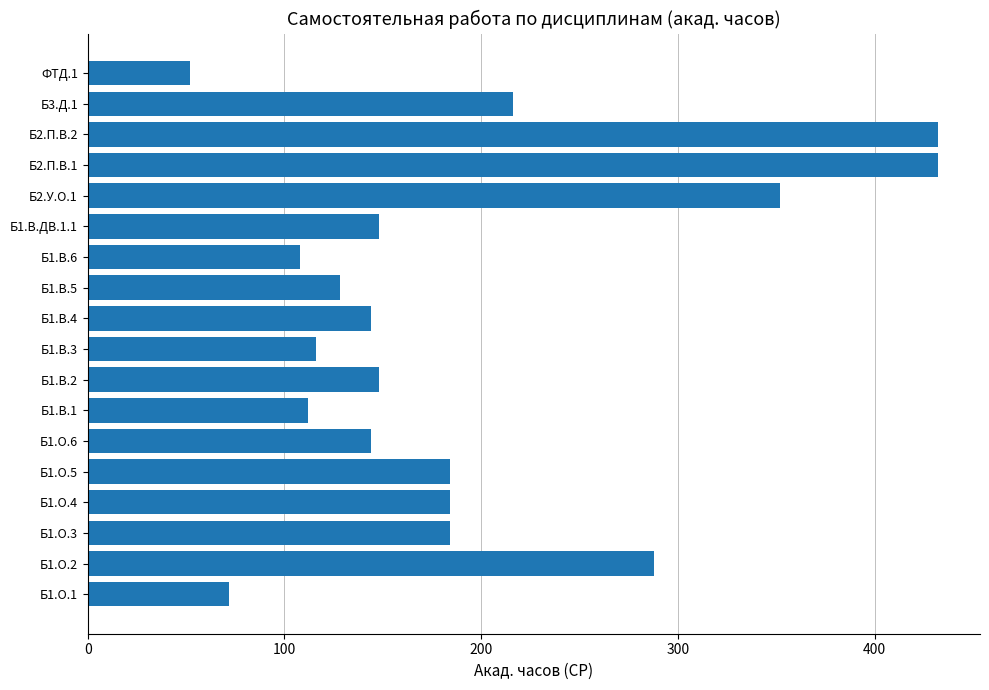

What is the ratio of the value at Б2.У.О.1 to the value at Б1.О.5?

1.9